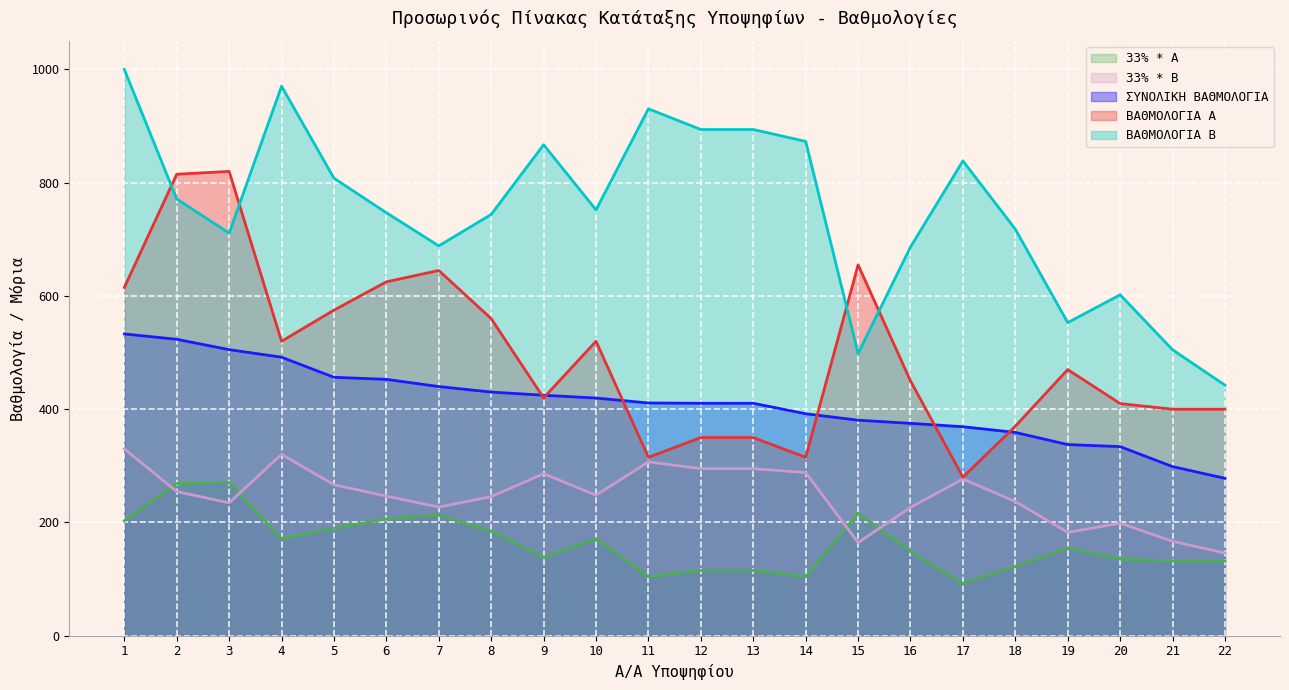

What is the lowest value of the 33% * A series?

92.4